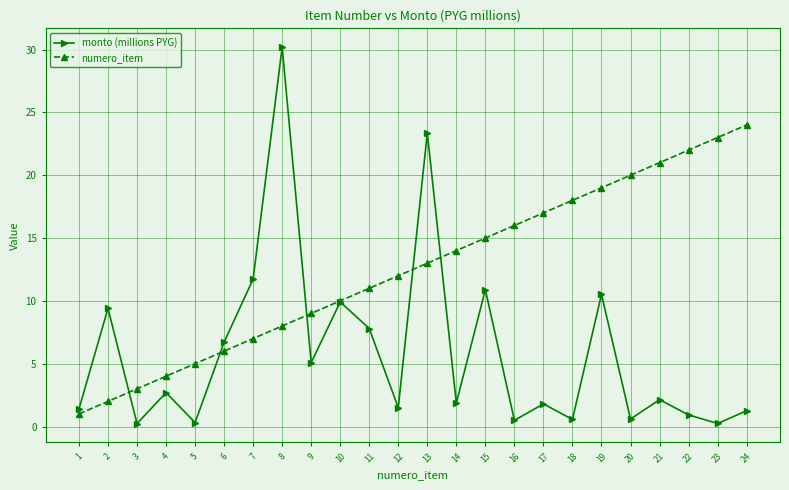

How many data points does each series have?

24